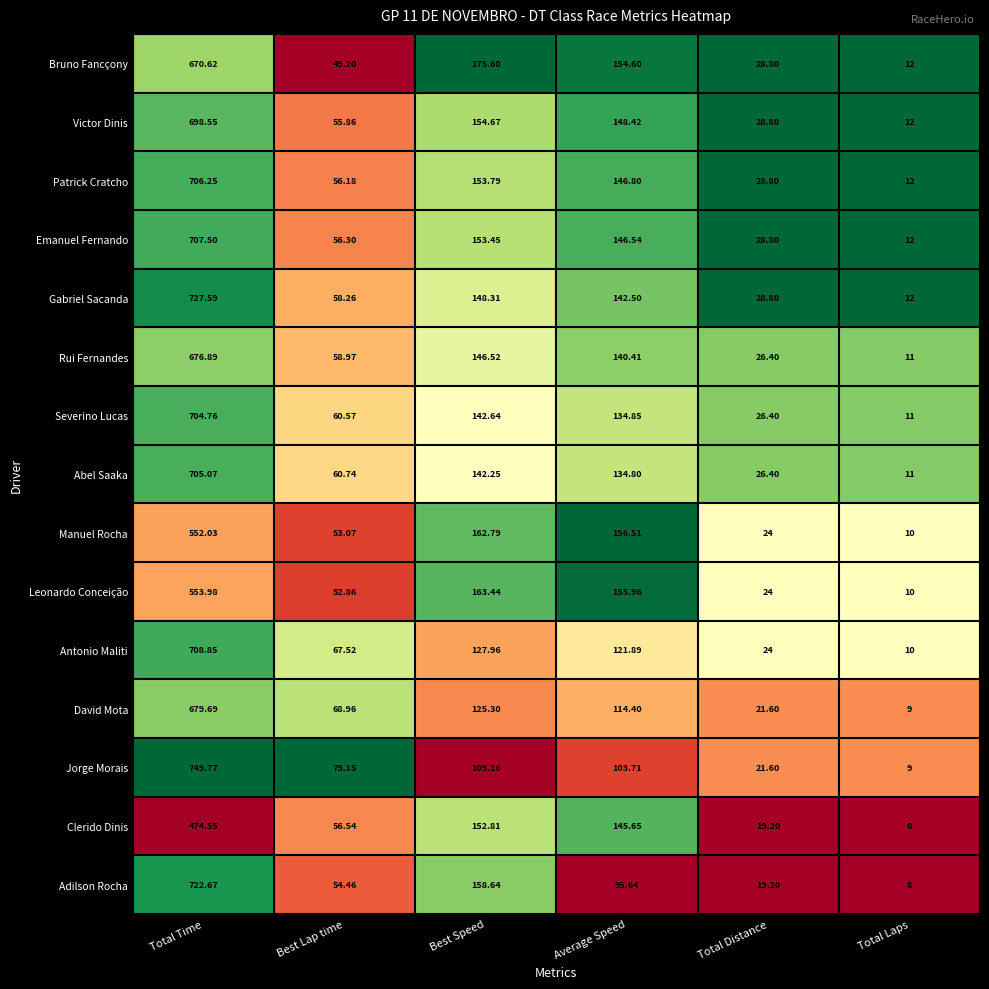

At which category is the sum across all series the highest?

Total Time